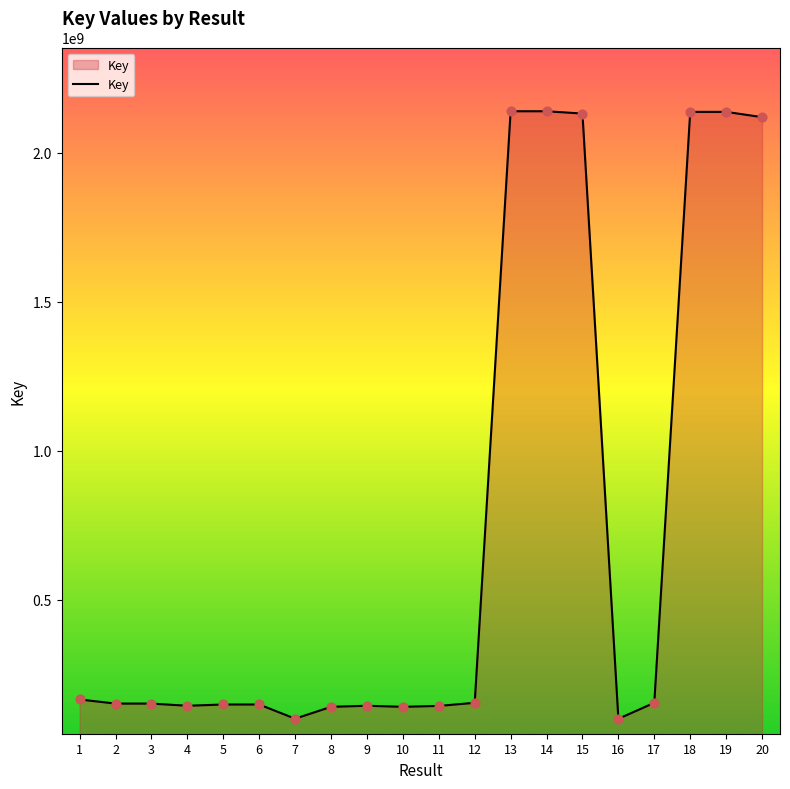

What is the ratio of the value at 20 to the value at 9?

14.7